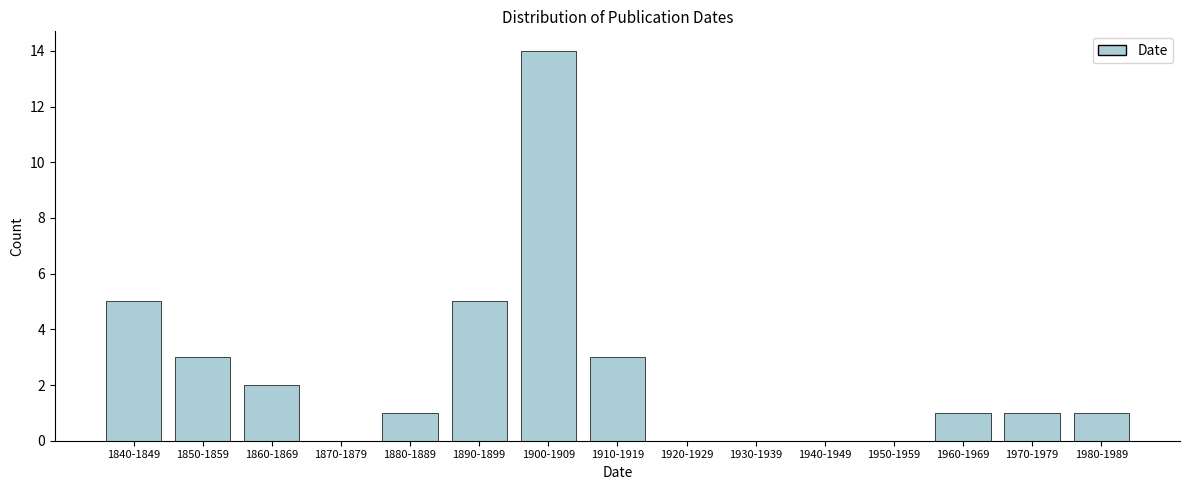

Reading left to right, transcribe all the data shown in this chart.

1840-1849=5	1850-1859=3	1860-1869=2	1870-1879=0	1880-1889=1	1890-1899=5	1900-1909=14	1910-1919=3	1920-1929=0	1930-1939=0	1940-1949=0	1950-1959=0	1960-1969=1	1970-1979=1	1980-1989=1